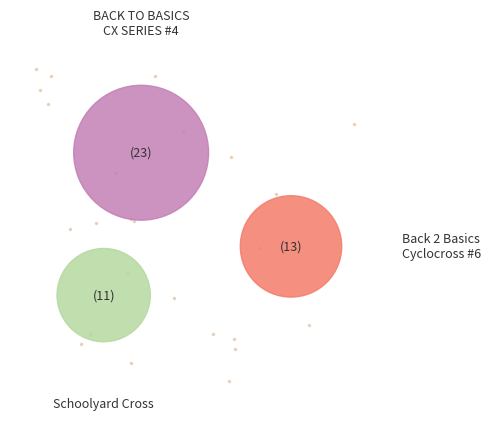

To the nearest percent, what portion does BACK TO BASICS CX SERIES #4 represent?

49%